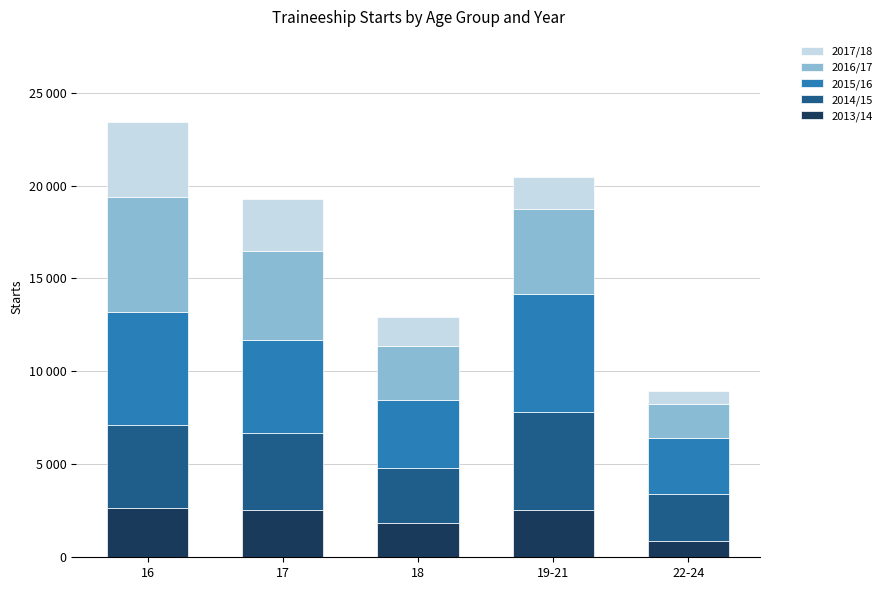

What position from the right is 18?

3